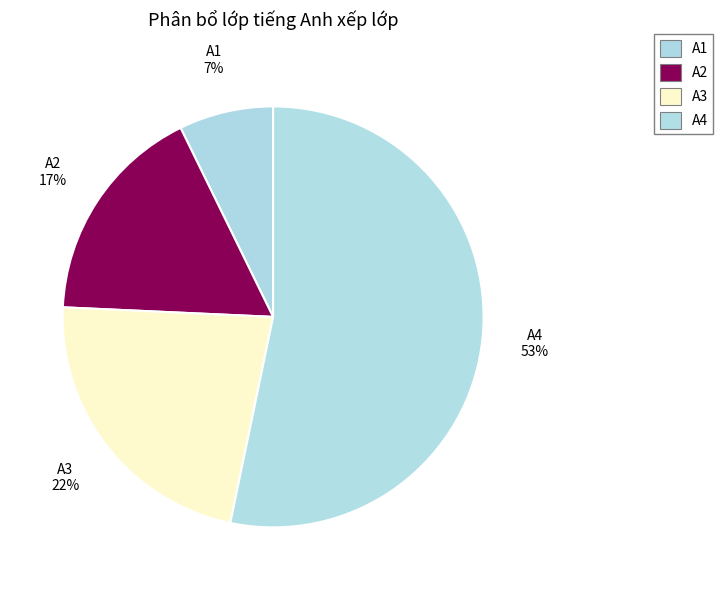

To the nearest percent, what portion does A2 represent?

17%